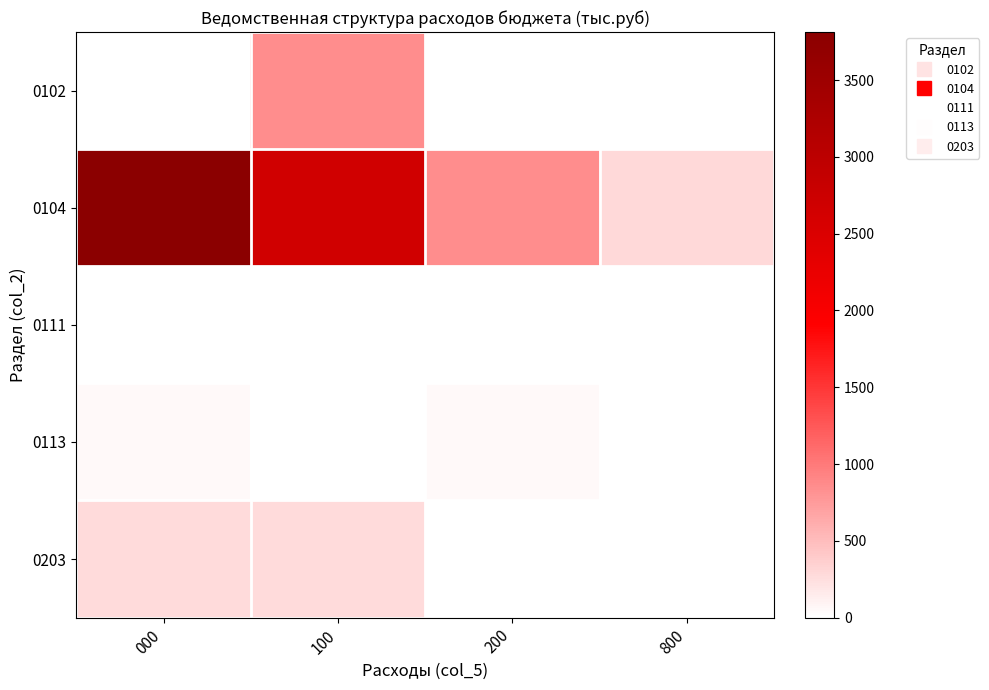

At 800, list the series in order from largest to smallest.

0104, 0113, 0102, 0111, 0203